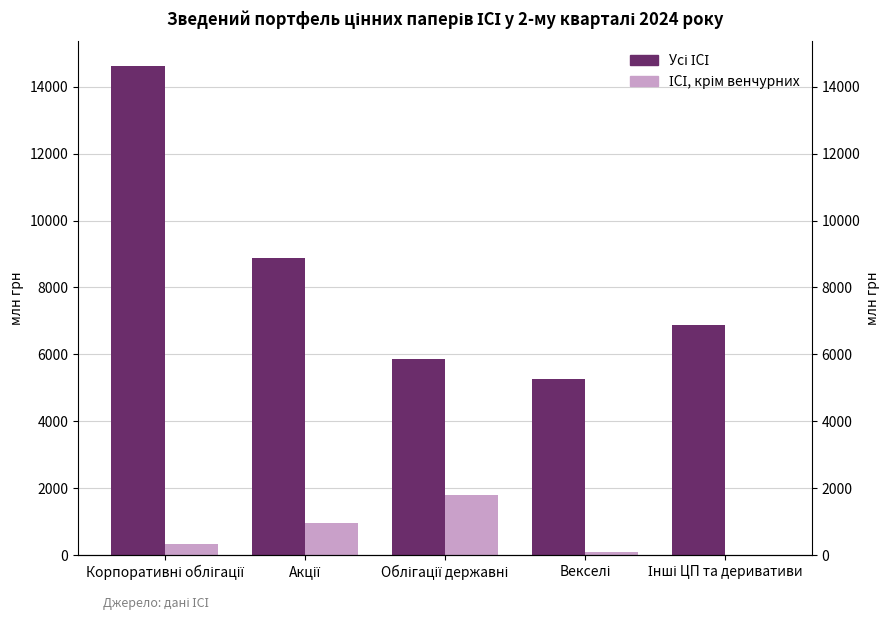

How many series are shown in this chart?

2